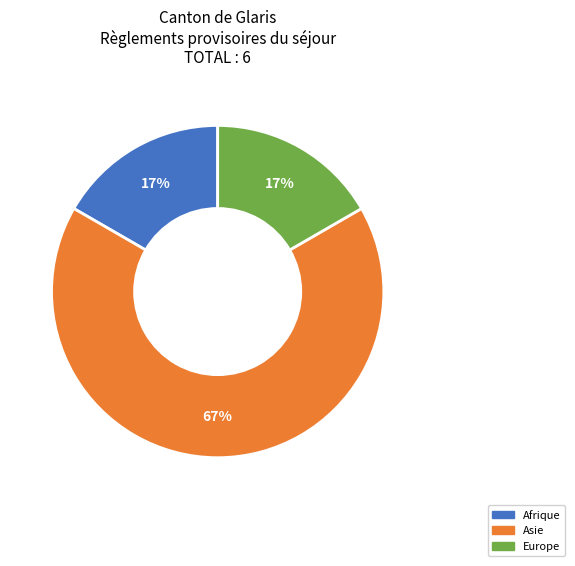

Does any single category account for the majority?

Yes